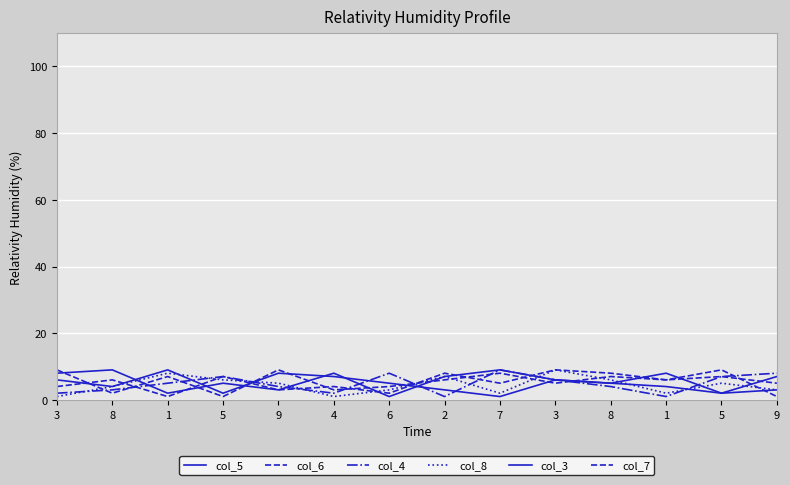

Reading left to right, extract all data points from this chart.

col_5: 3=8	8=9	1=2	5=5	9=3	4=8	6=1	2=7	7=9	3=6	8=5	1=4	5=2	9=3
col_6: 3=4	8=6	1=1	5=7	9=3	4=4	6=2	2=8	7=5	3=9	8=8	1=6	5=7	9=5
col_4: 3=2	8=3	1=5	5=7	9=4	4=2	6=8	2=1	7=9	3=6	8=4	1=1	5=7	9=8
col_8: 3=1	8=4	1=8	5=6	9=5	4=1	6=3	2=7	7=2	3=9	8=6	1=2	5=5	9=3
col_3: 3=6	8=4	1=9	5=2	9=8	4=7	6=5	2=3	7=1	3=6	8=5	1=8	5=2	9=7
col_7: 3=9	8=2	1=7	5=1	9=9	4=3	6=4	2=6	7=8	3=5	8=7	1=6	5=9	9=1